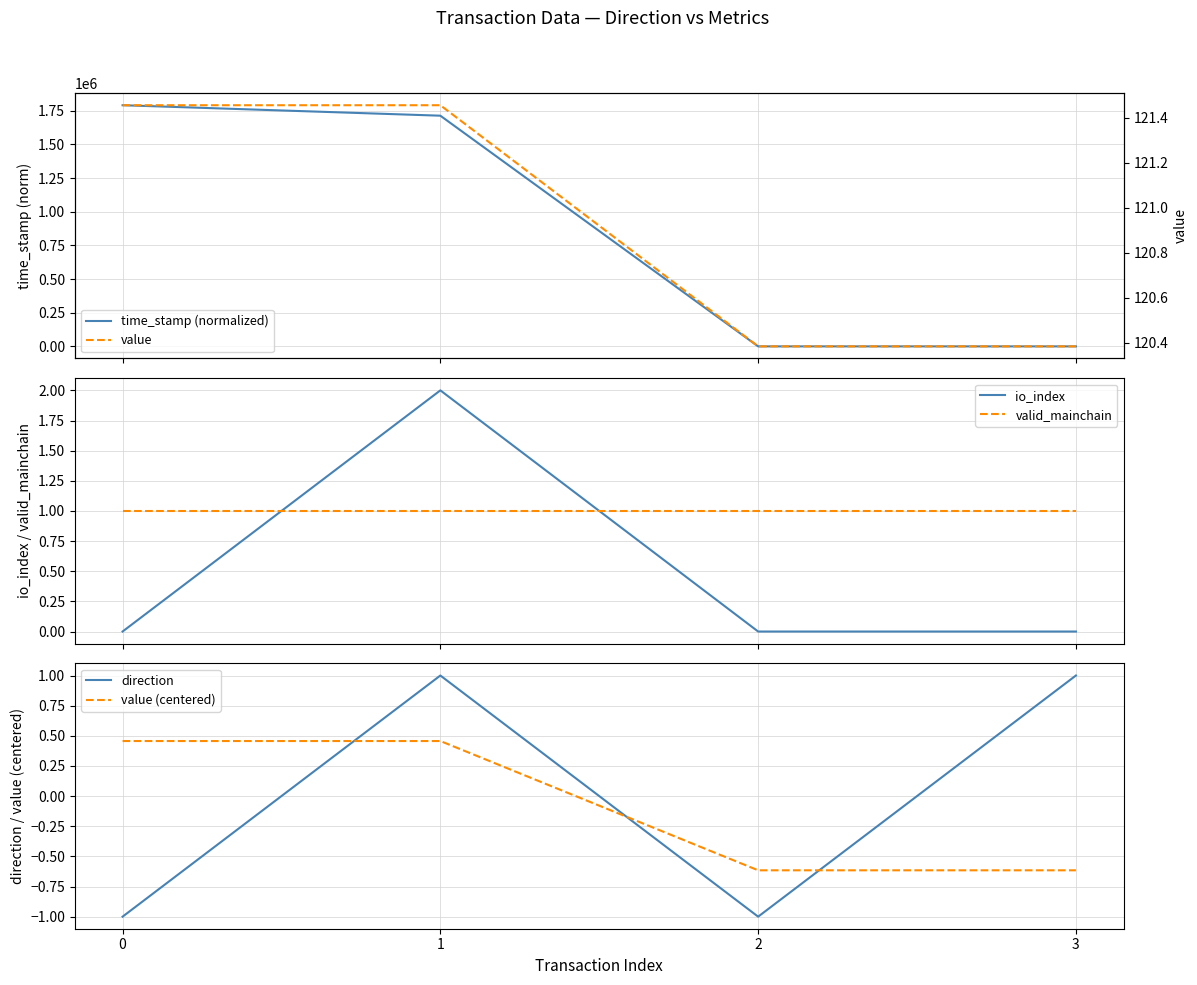

The value (centered) series shows -0.9 at 3. True or false?

False